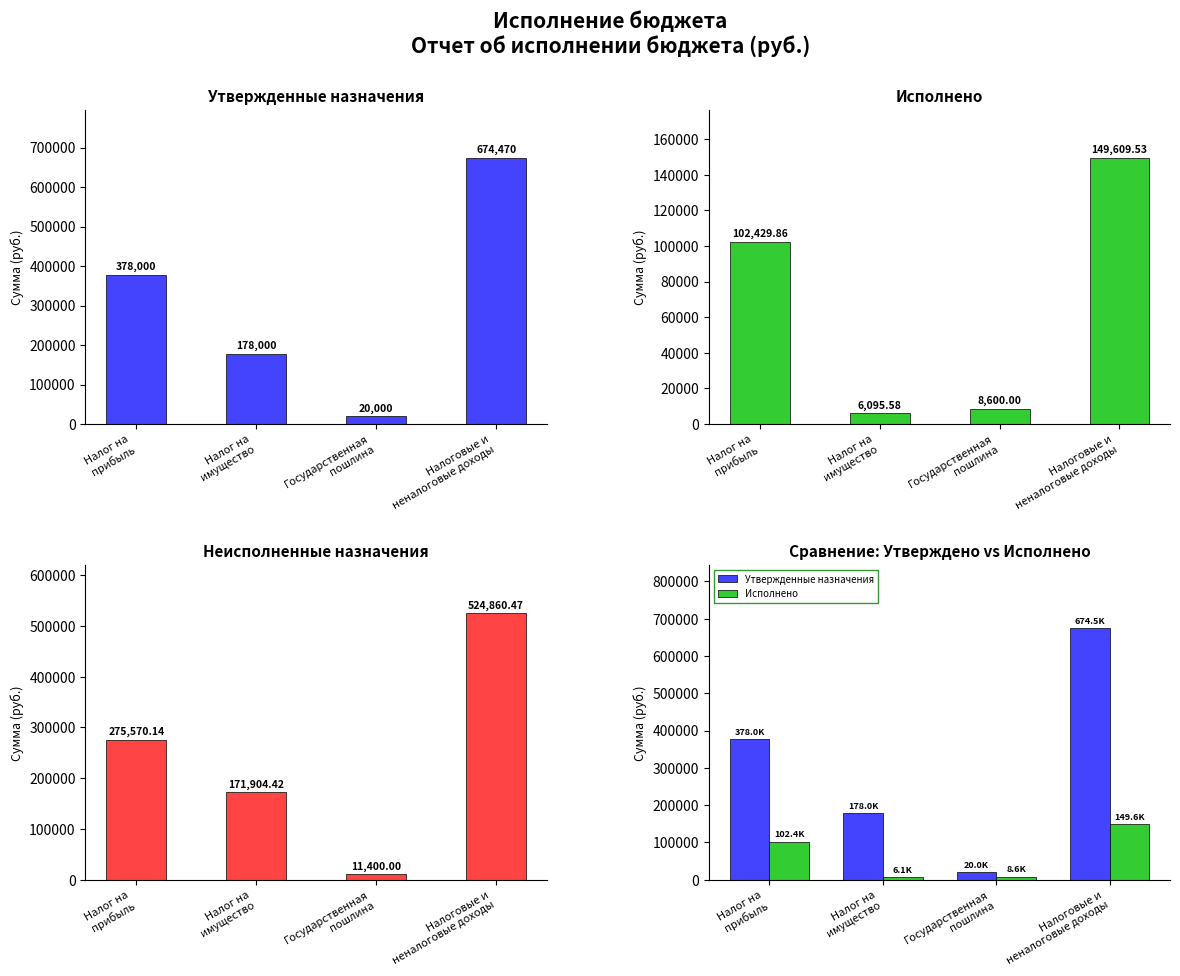

What is the smallest value displayed?

6095.6